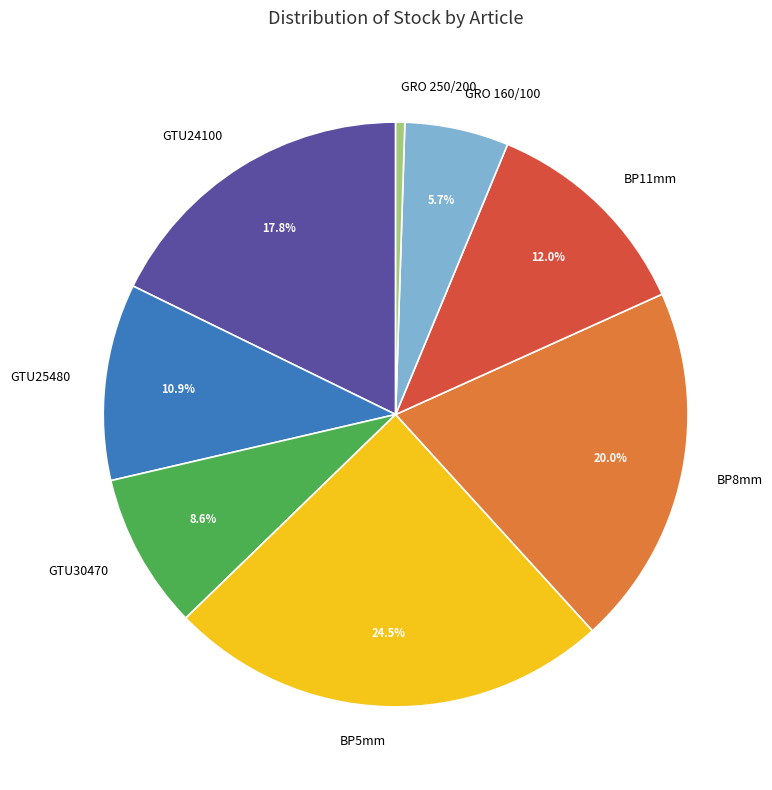

Combined, what portion of the pie is BP11mm and GRO 160/100?

17.7%